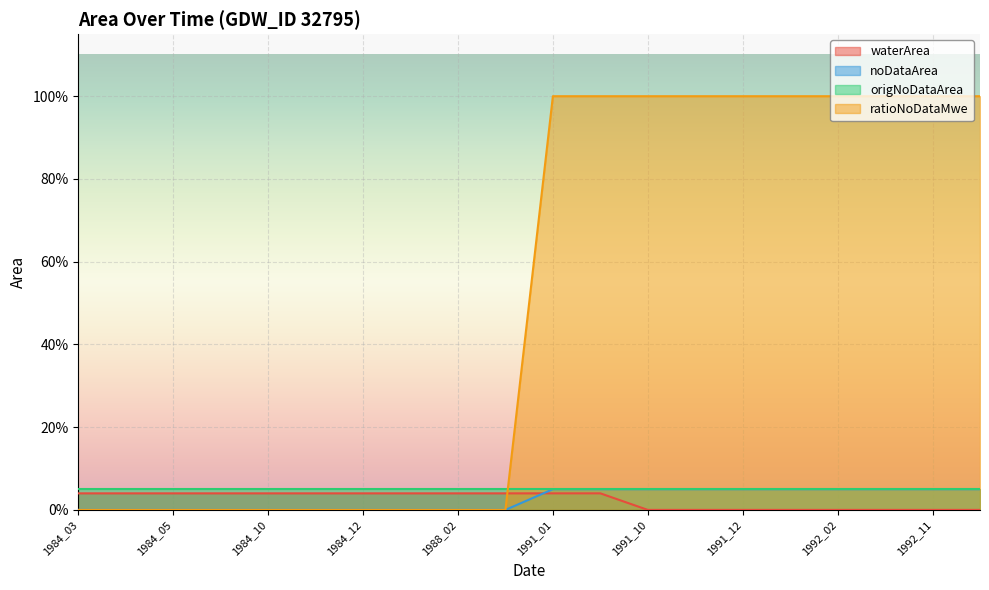

True or false: noDataArea has more than 0 interior local peaks.

False